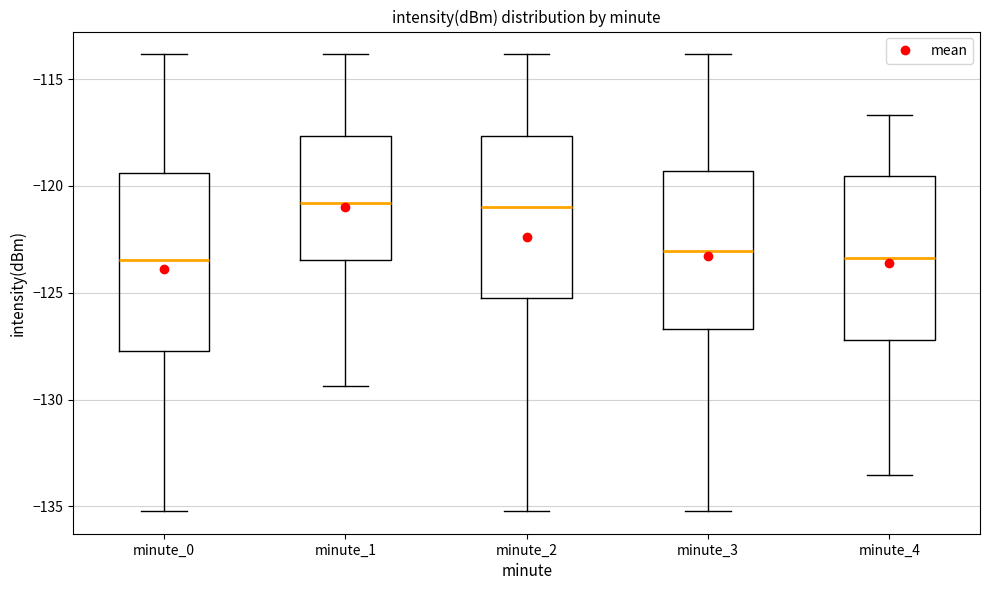

Reading left to right, transcribe this box plot: for each box, give where its median line is, the range the box spans, and where its two whiskers end, as read against the y-axis. The values are not printed on the chart, so give them approximately, as read against the axis.

minute_0: median -123.5, box -127.5 to -119.5, whiskers -135.0 to -114.0
minute_1: median -121.0, box -123.5 to -117.5, whiskers -129.5 to -114.0
minute_2: median -121.0, box -125.5 to -117.5, whiskers -135.0 to -114.0
minute_3: median -123.0, box -126.5 to -119.5, whiskers -135.0 to -114.0
minute_4: median -123.5, box -127.0 to -119.5, whiskers -133.5 to -116.5